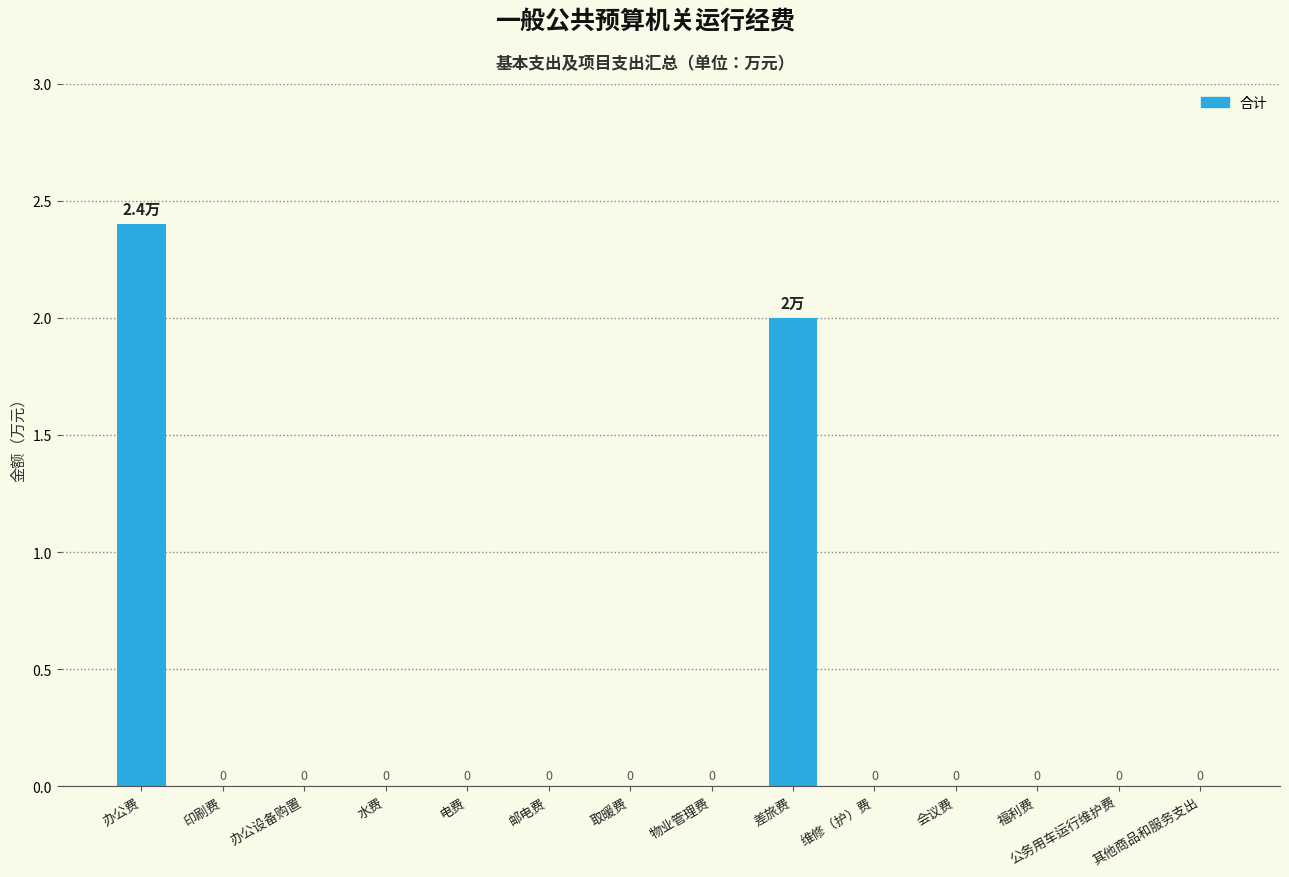

True or false: the data shows 2.8 at 差旅费.

False